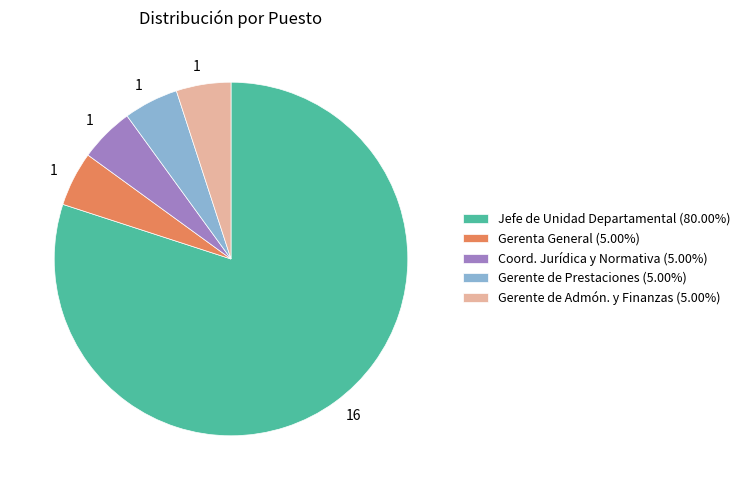

Is there any slice that represents more than half of the pie?

Yes